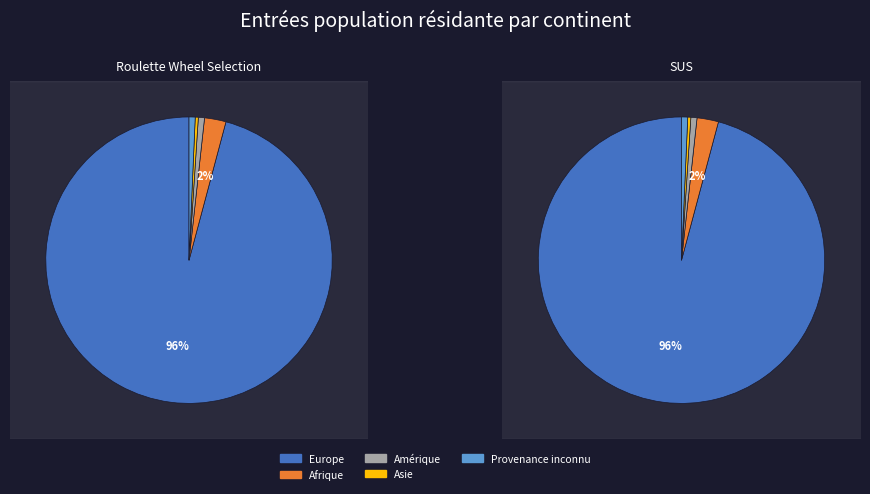

Rank the categories by value from lowest to highest.

Asie, Amérique, Provenance inconnu, Afrique, Europe